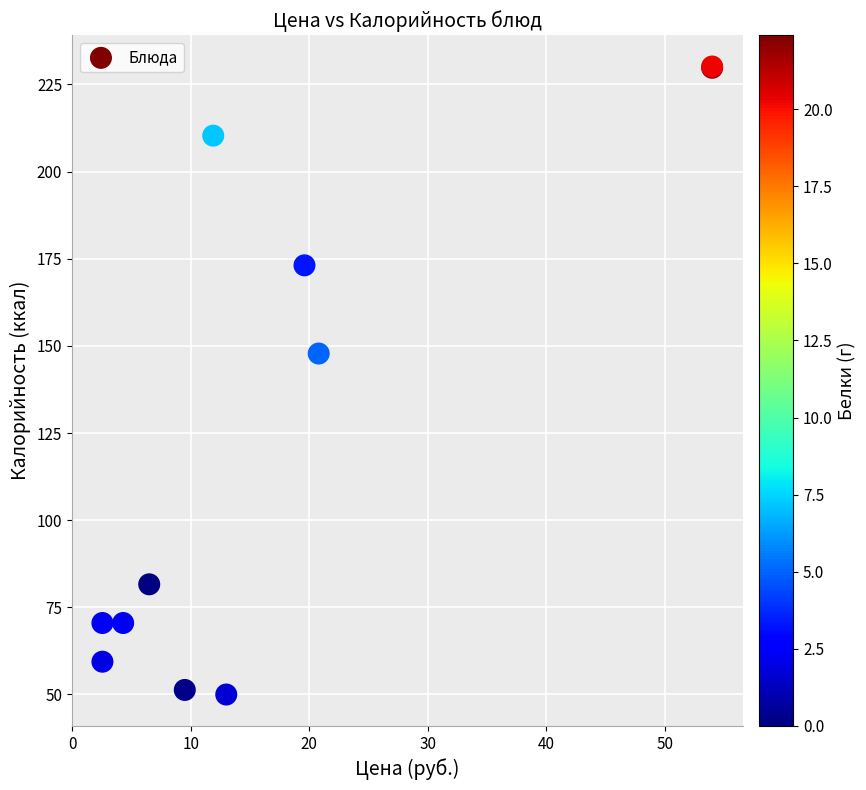

What Y value in the scatter plot is closest to 140?

147.8